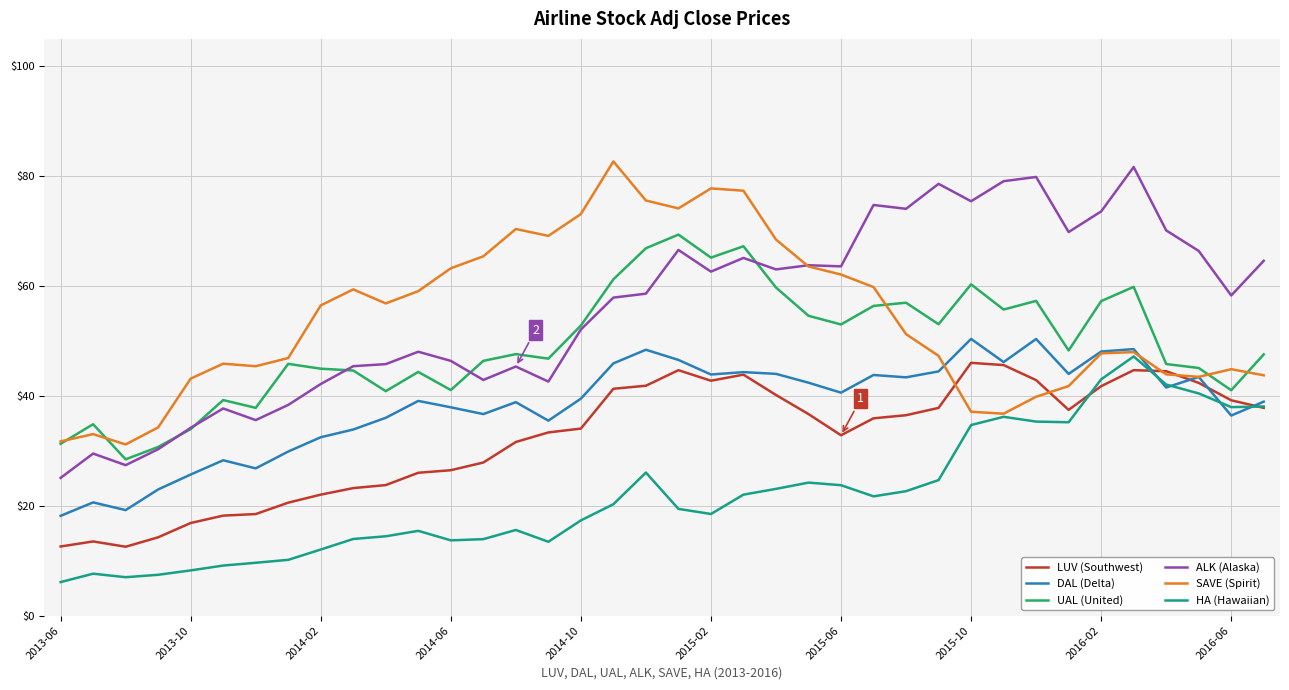

How many categories are shown in the chart?

38